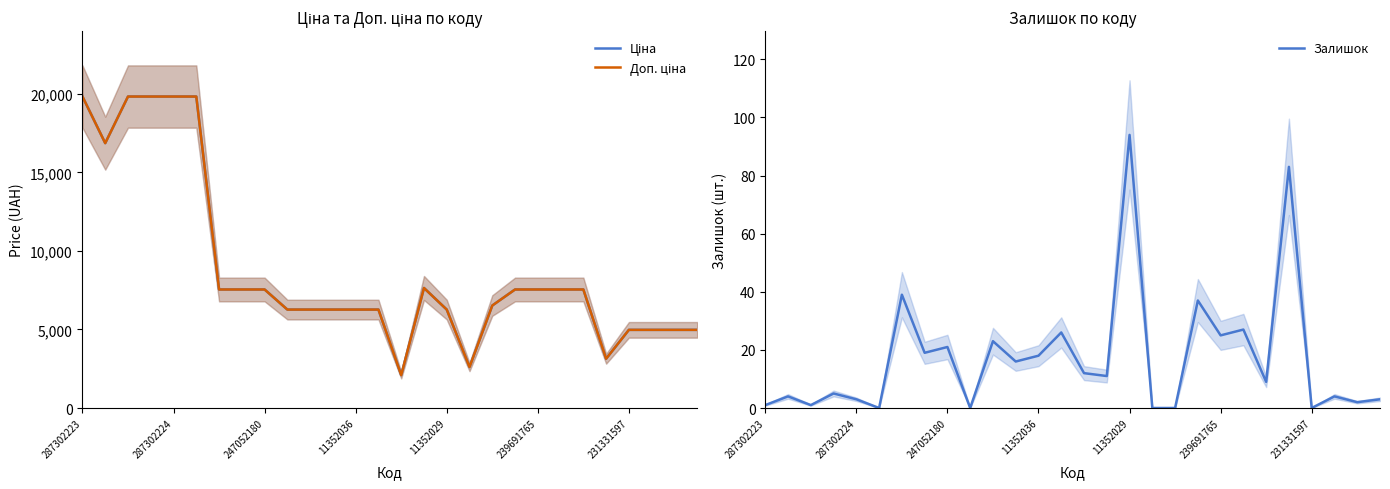

True or false: Доп. ціна has more than 2 interior local peaks.

False